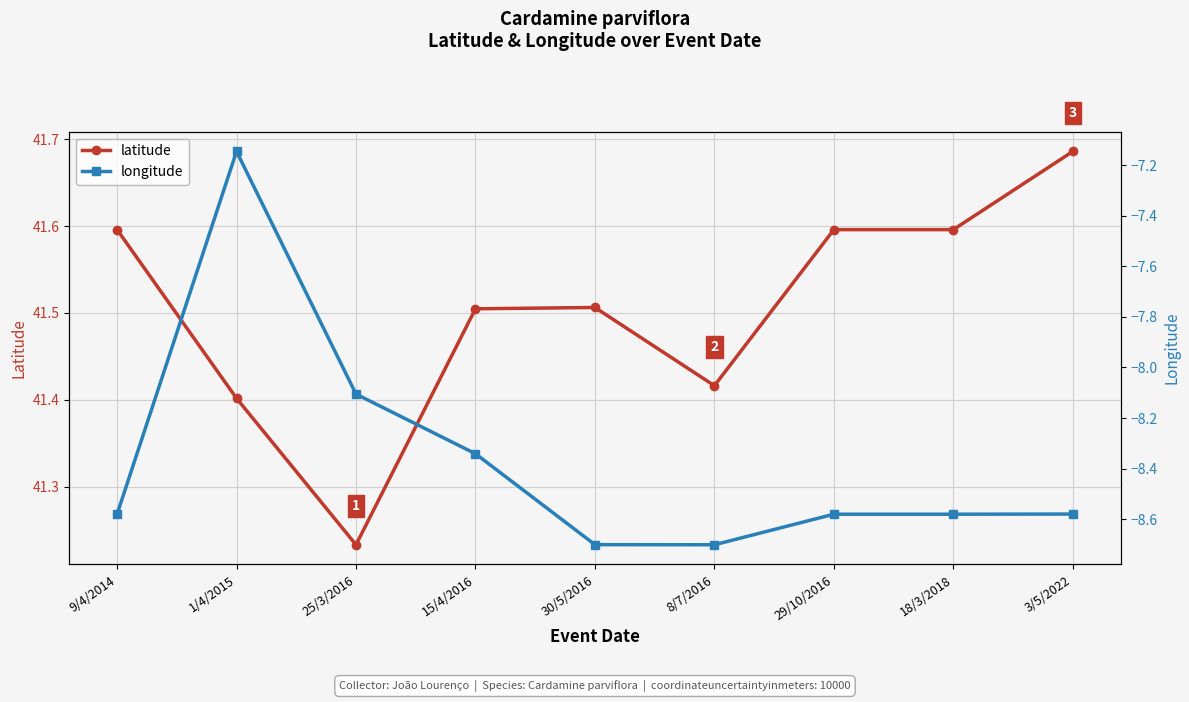

What is the label of the 9th point from the left?

3/5/2022